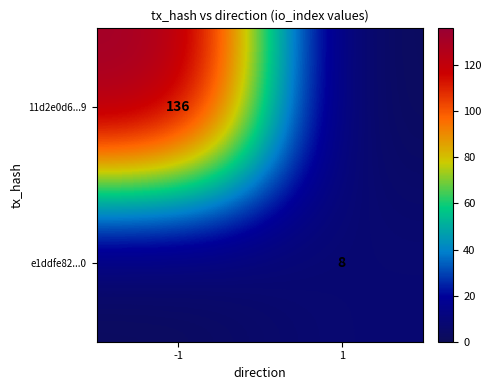

What is the spread (max minus min) of values at -1?

136